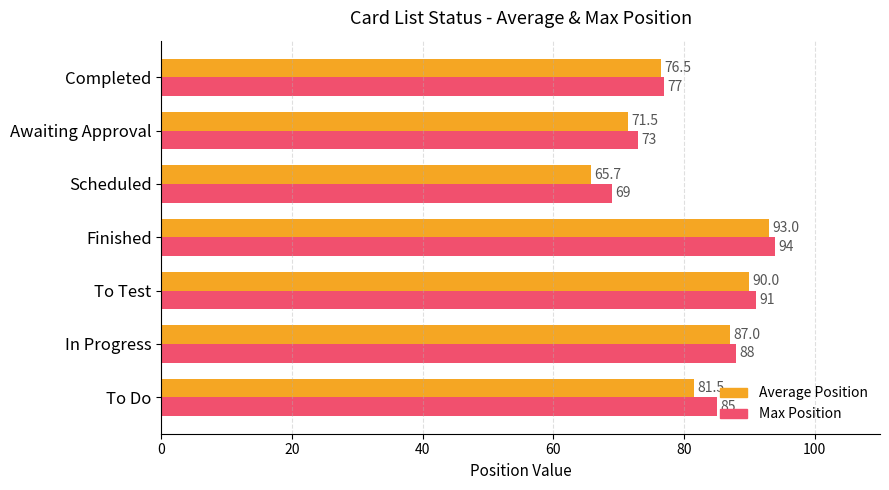

Which series has the largest total across all categories?

Max Position